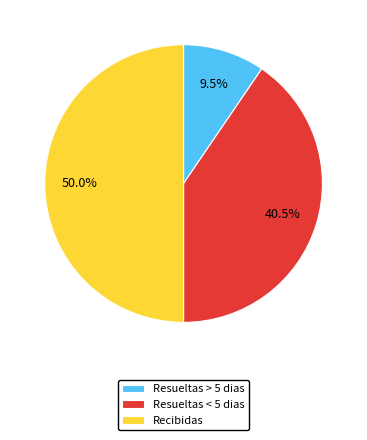

Which slice is the largest?

Recibidas